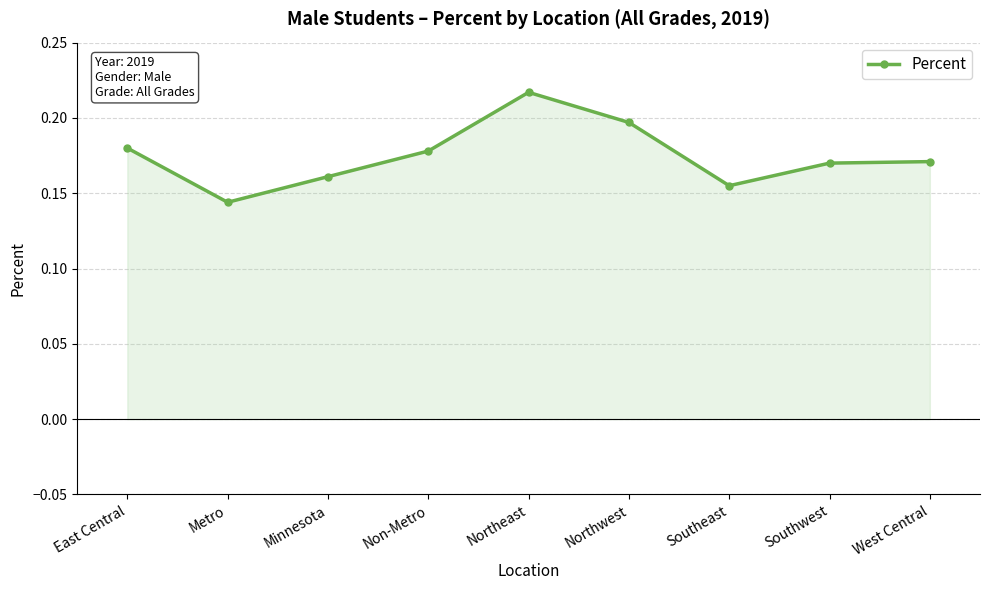

Which category has the lowest value across all series?

Metro